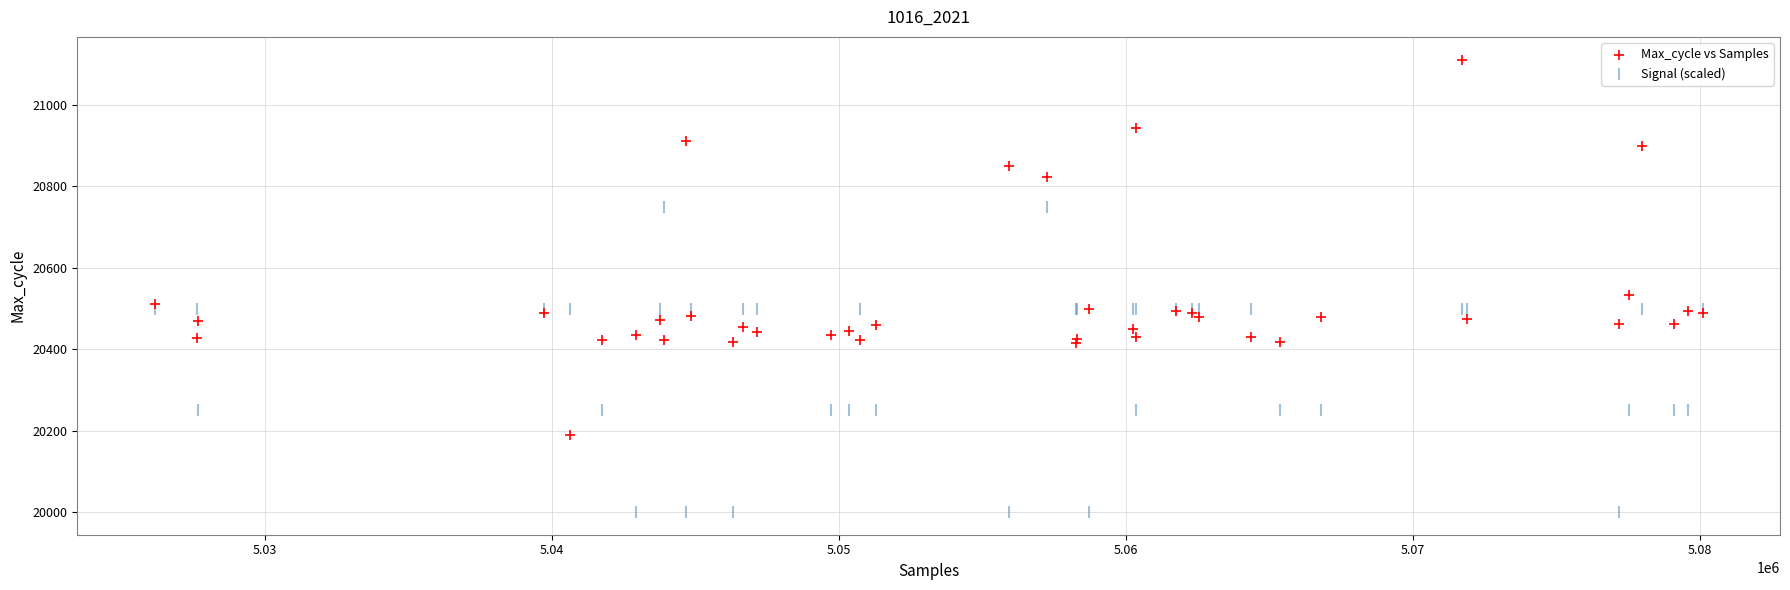

Across all series, what Y value is closest to 20556?

20534